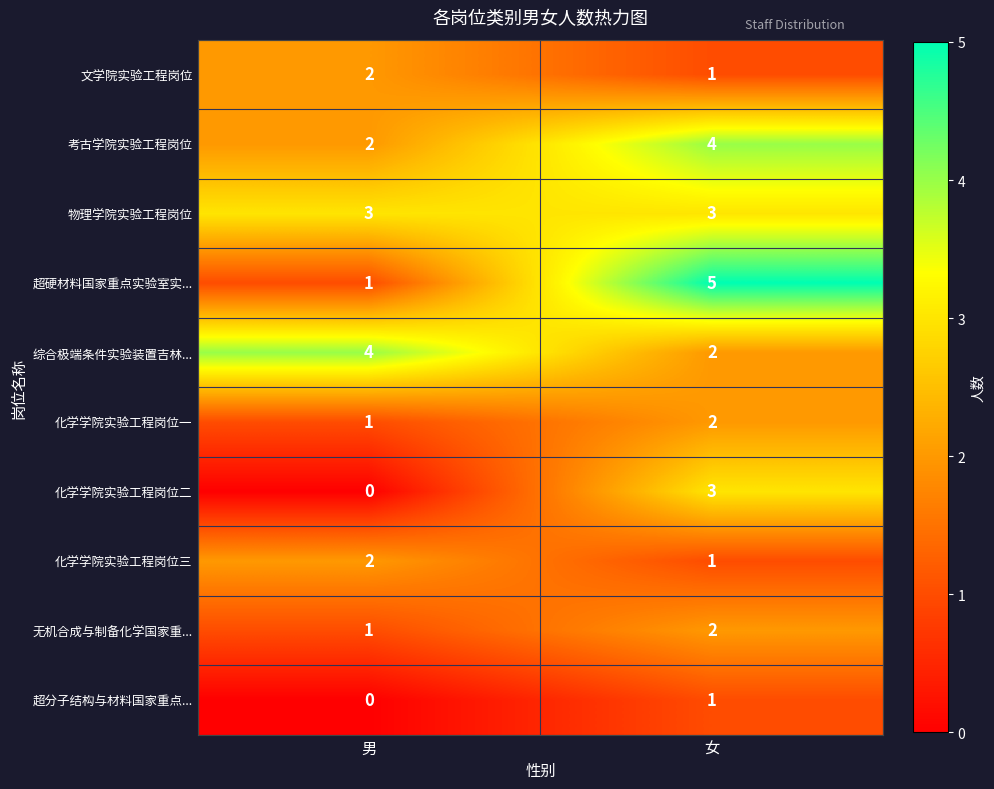

Is the value of 超硬材料国家重点实验室实... at 女 greater than the value of 无机合成与制备化学国家重... at 女?

Yes